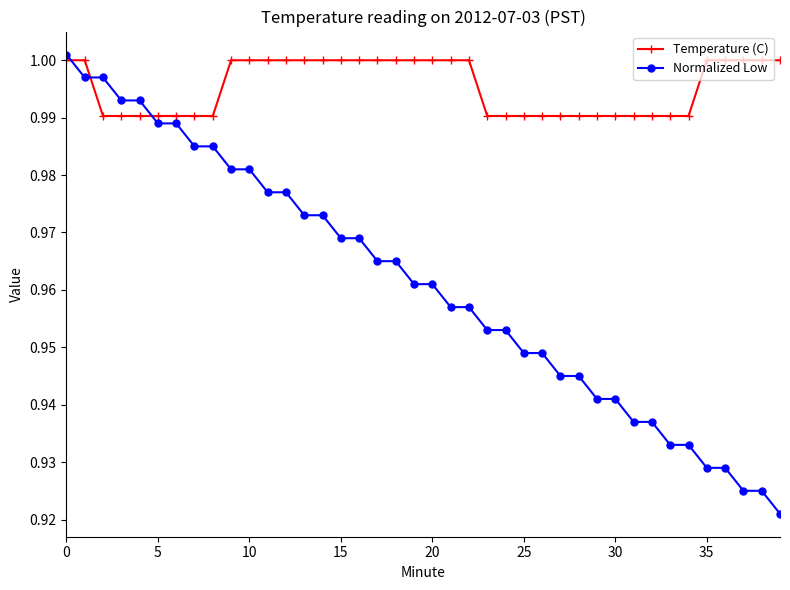

Rank the series by their maximum value, from highest to lowest.

Normalized Low, Temperature (C)